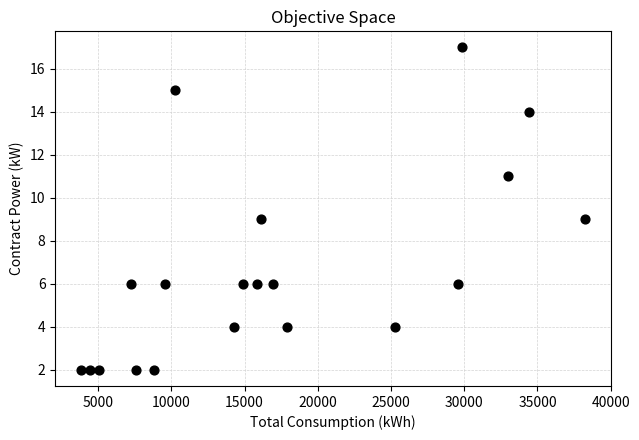

What is the range of Y values (max minus min)?

15